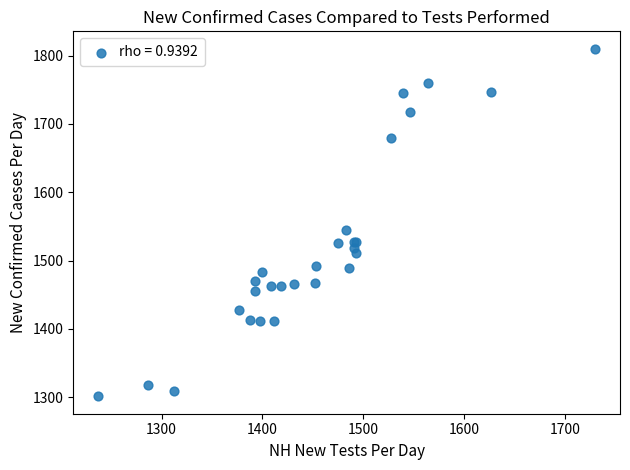

What Y value in the scatter plot is closest to 1555?

1544.2